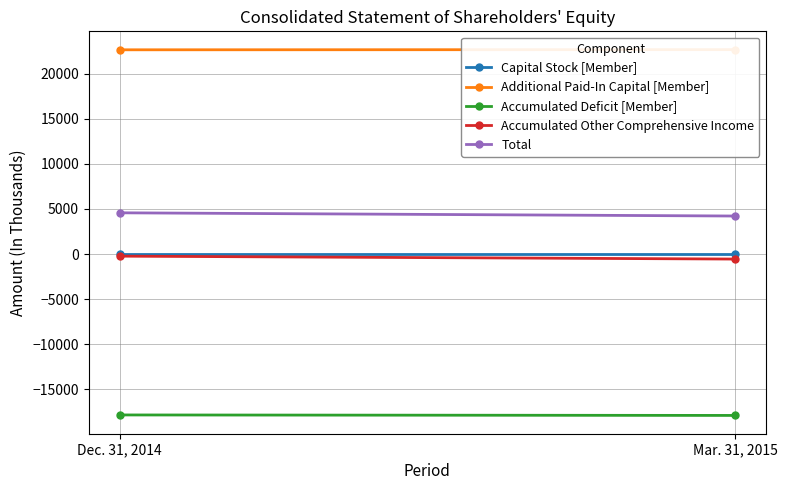

What is the sum of the Capital Stock [Member] values at Mar. 31, 2015 and Dec. 31, 2014?

2